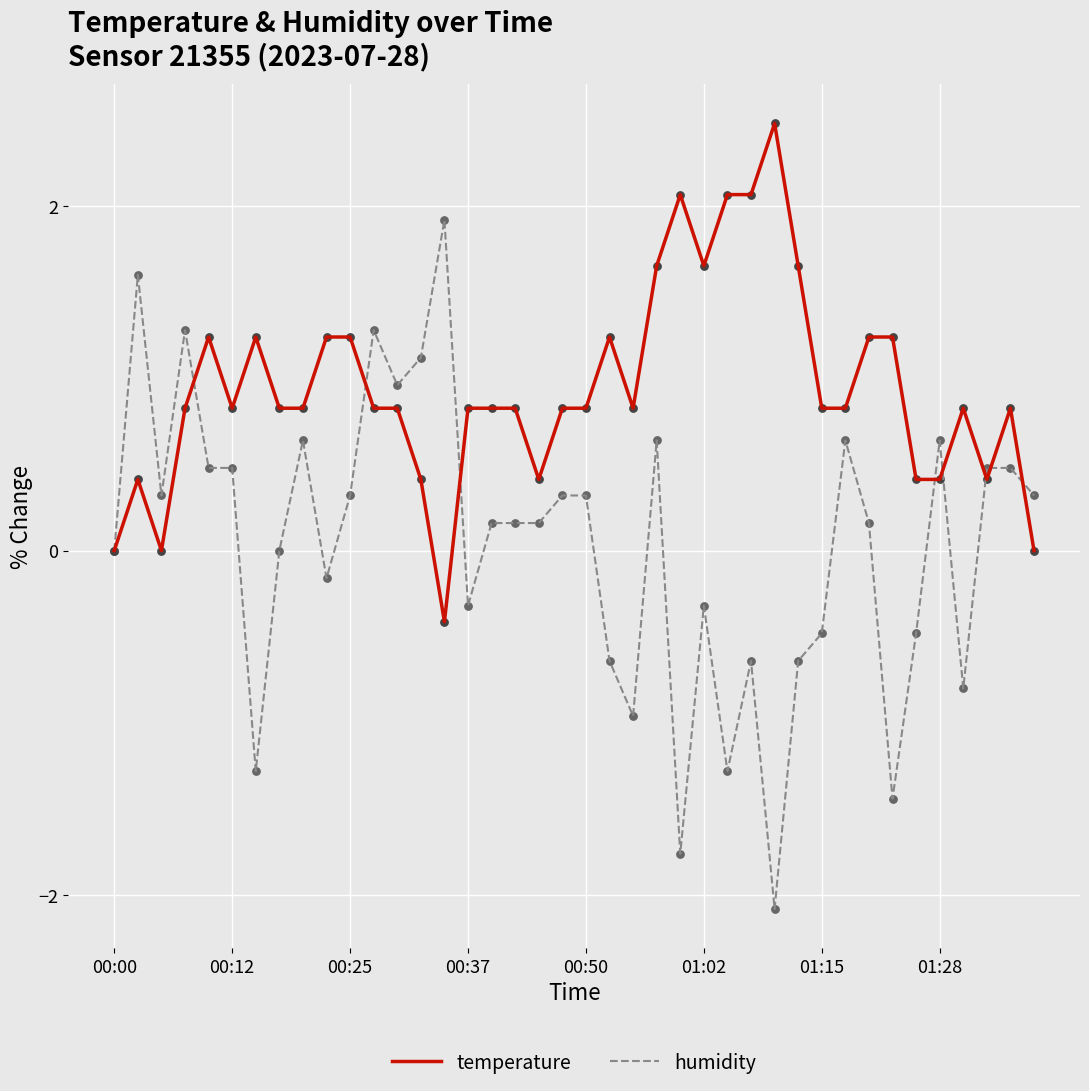

Which series has the largest range (max minus min)?

humidity